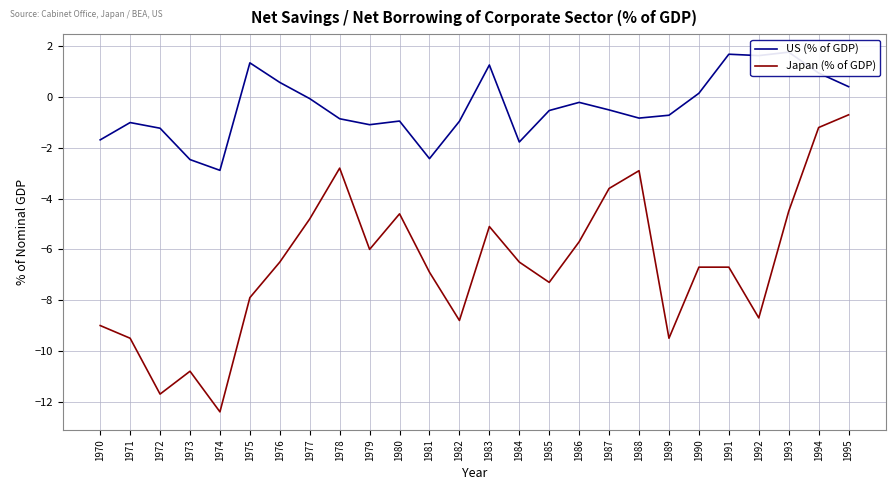

What is the highest value of the Japan (% of GDP) series?

-0.7